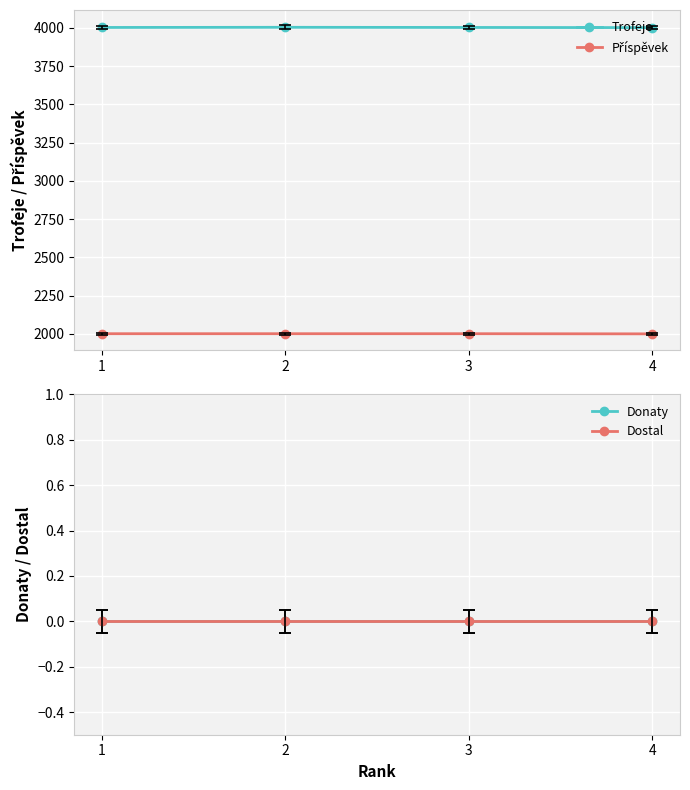

Which category has the highest value in the Dostal series?

1